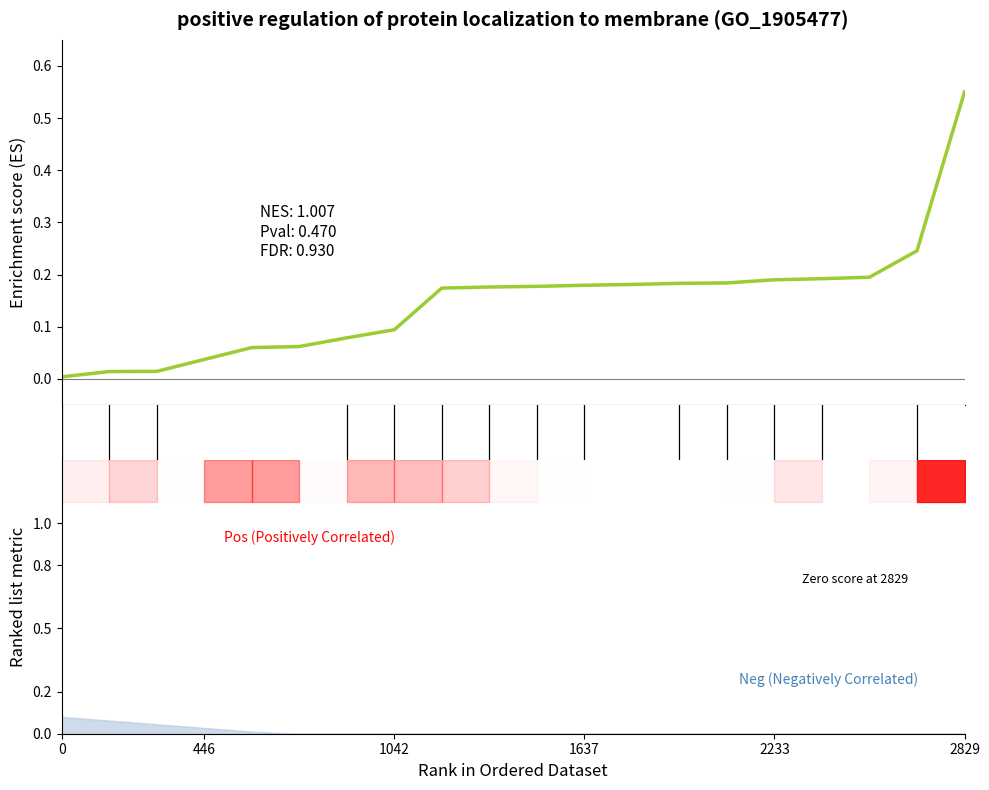

True or false: there are more than 2 points higher than both neighbors.

False